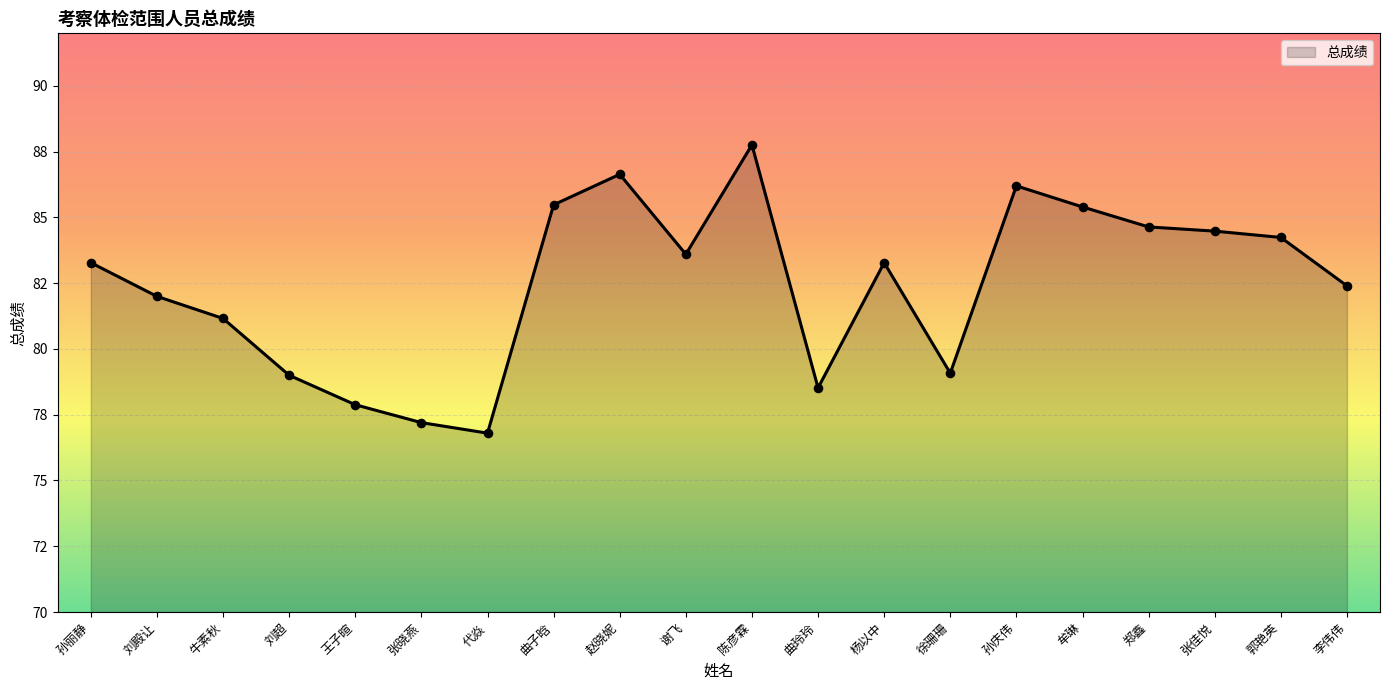

Between 郭艳英 and 陈彦霖, which is larger?

陈彦霖